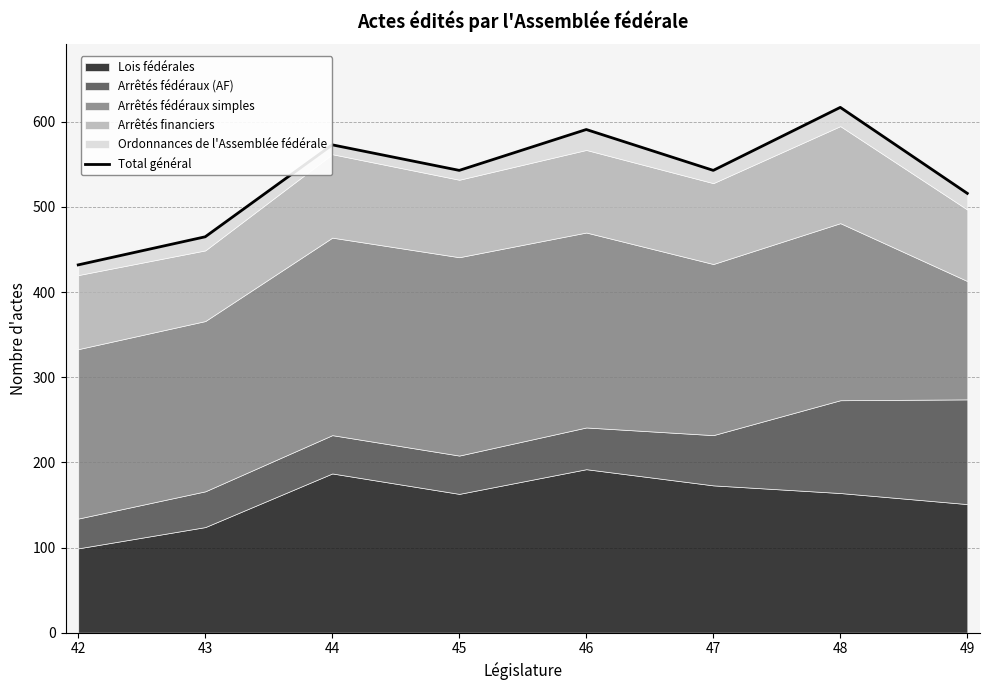

What is the ratio of the value at 46 to the value at 49?

1.1